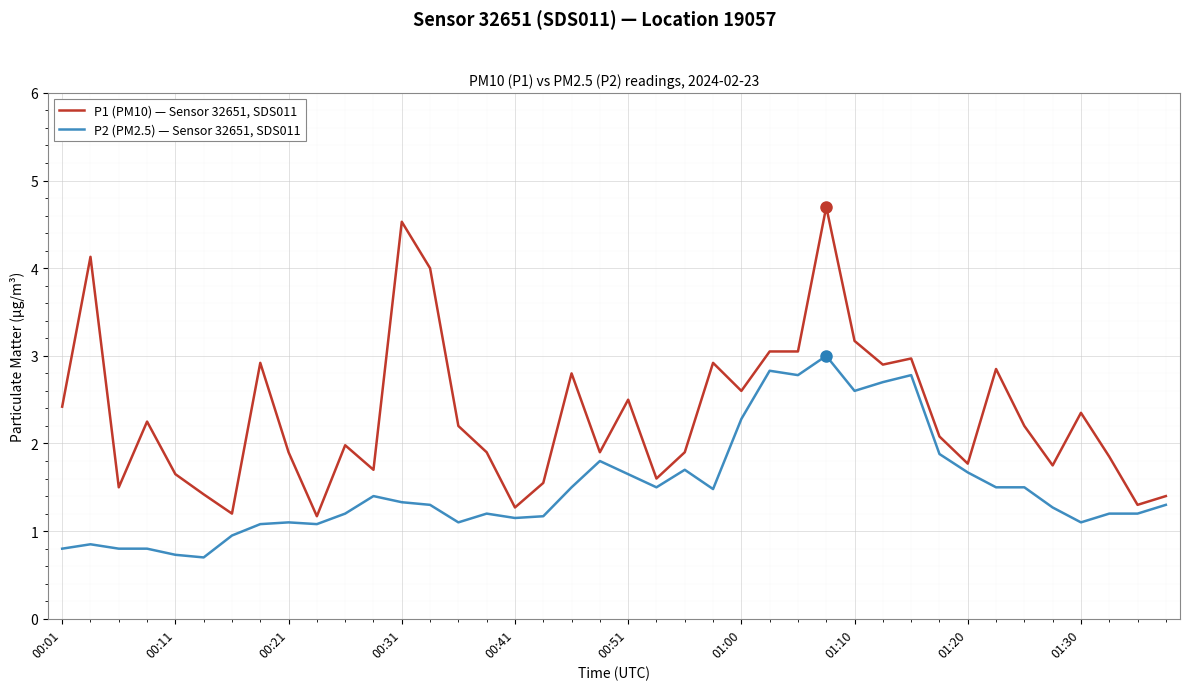

What is the greatest value displayed?

4.7